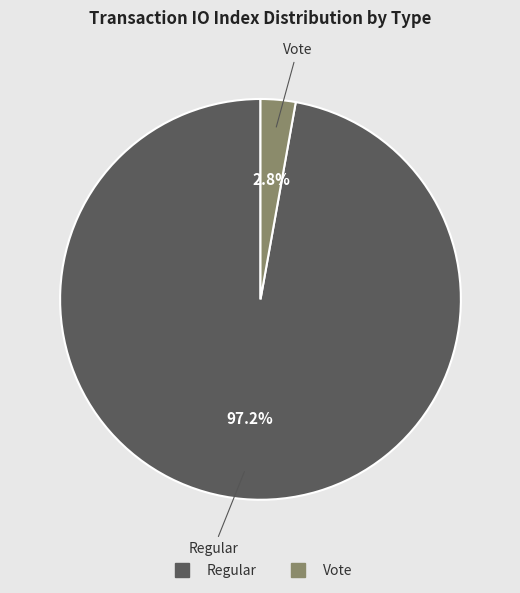

To the nearest percent, what is the difference between the Vote and Regular slice percentages?

94%